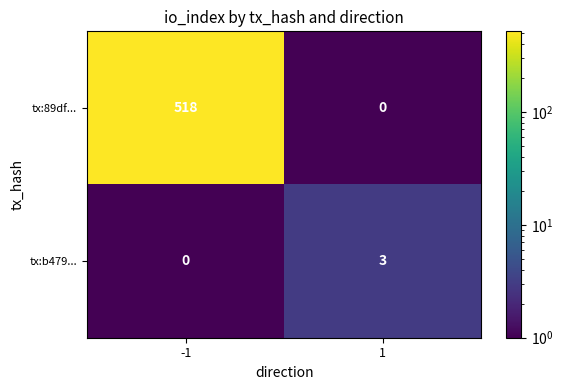

The value of tx:b479... at 1 is 3. True or false?

True